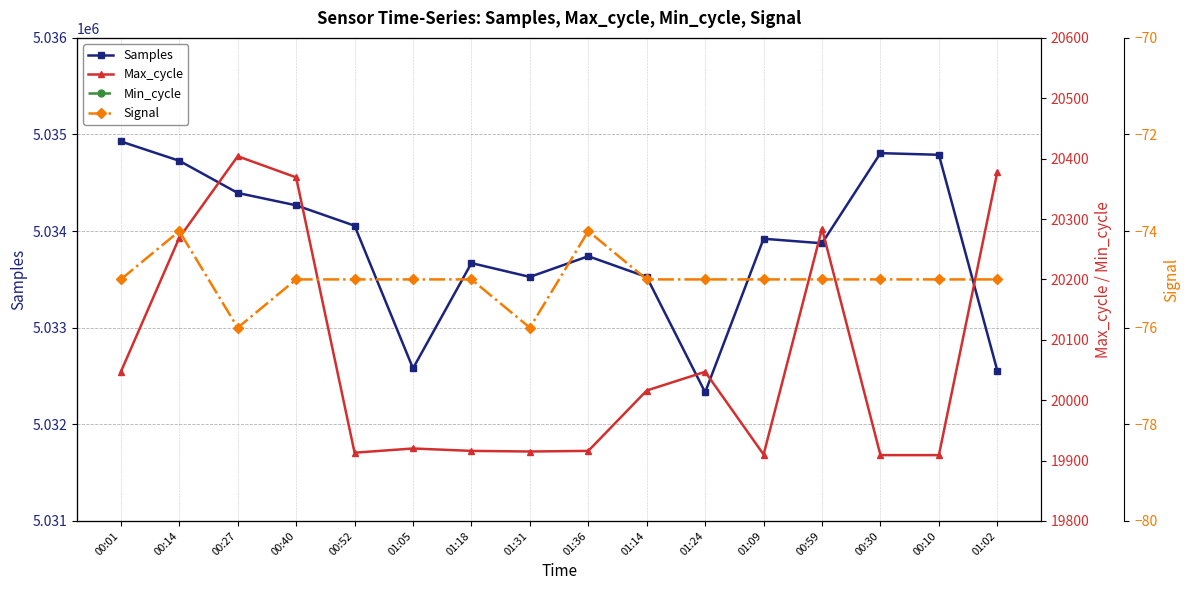

How many categories are shown in the chart?

16